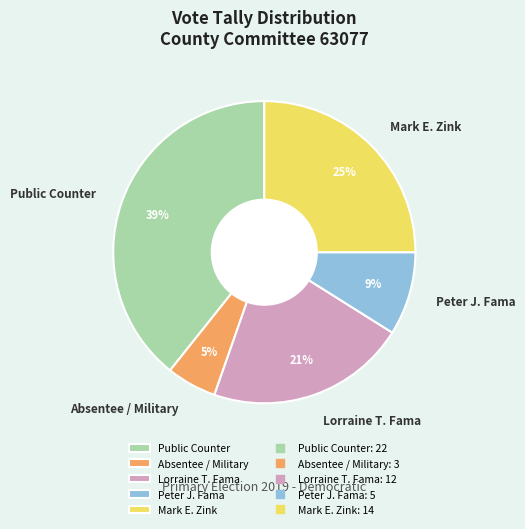

How many segments does this pie chart have?

5